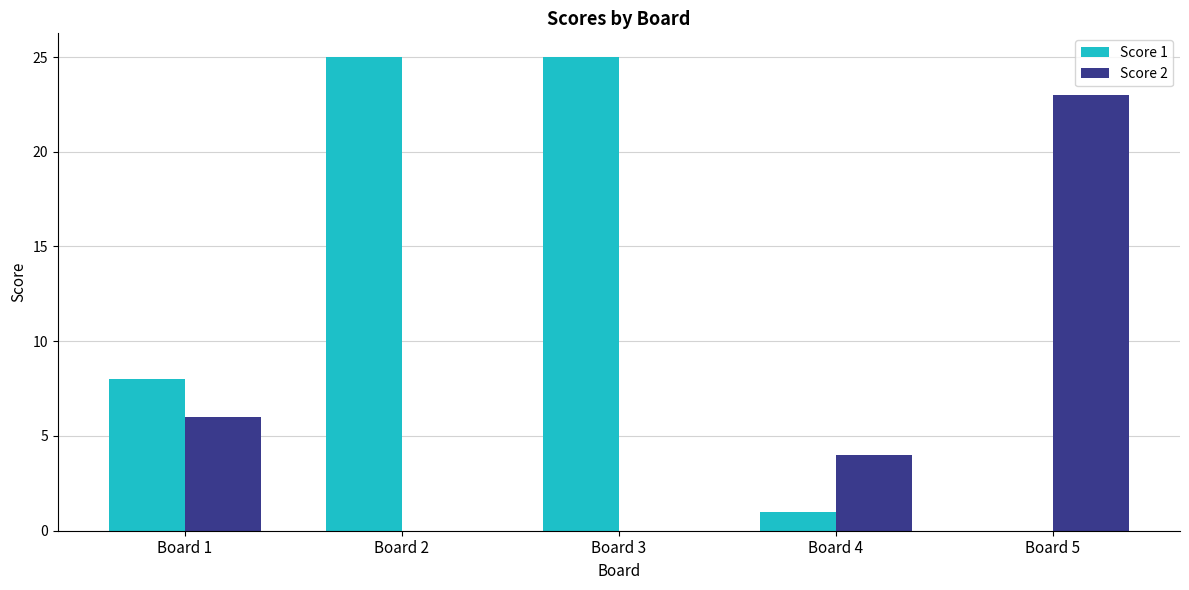

What is the sum of all Score 1 values?

59